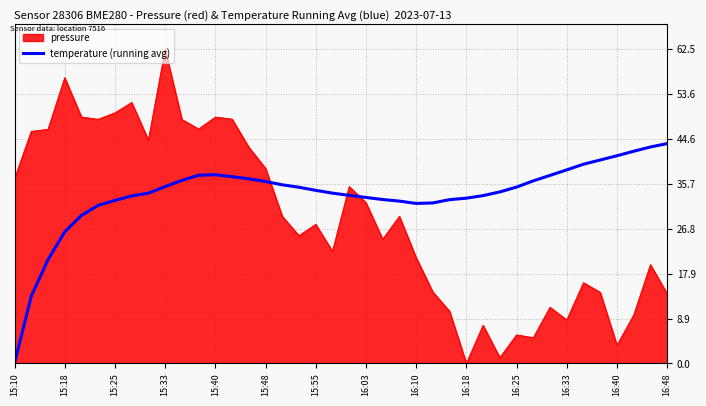

Which series has the widest spread of values?

pressure